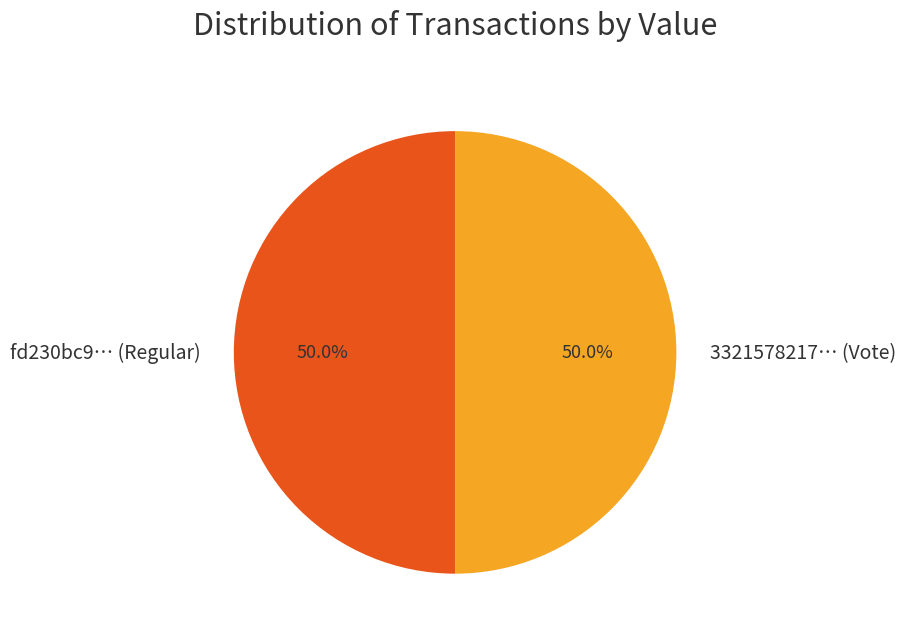

What is the ratio of the value at fd230bc9… (Regular) to the value at 3321578217… (Vote)?

1.0